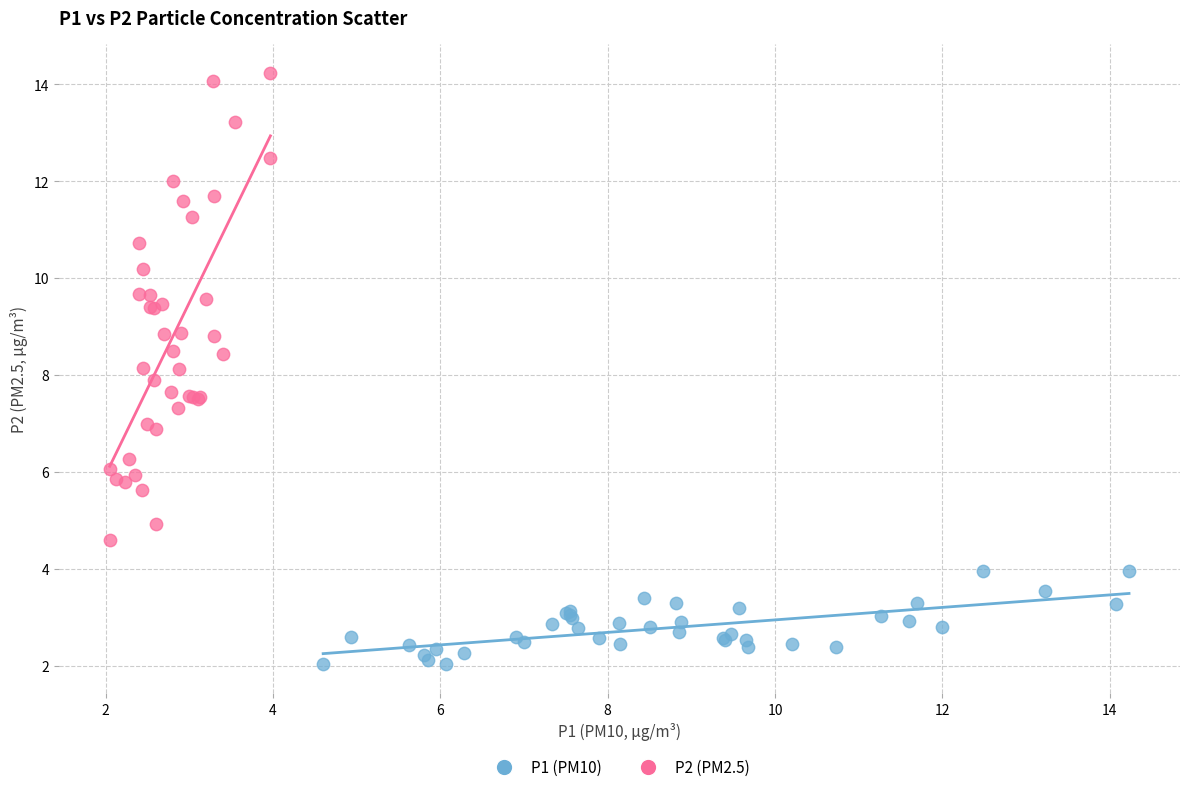

Which series reaches the minimum Y coordinate?

P1 (PM10)